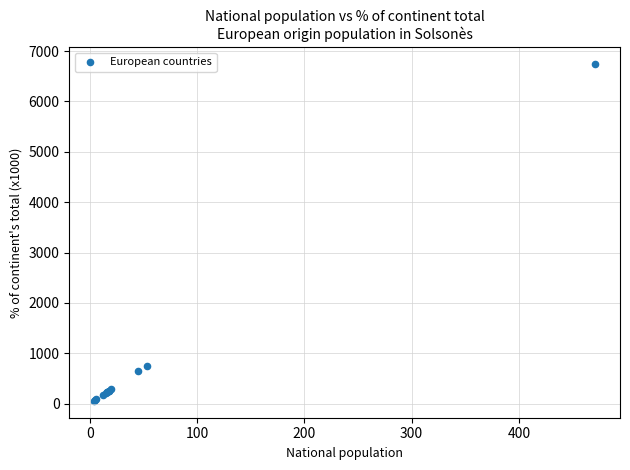

What Y value in the scatter plot is closest to 3397?

758